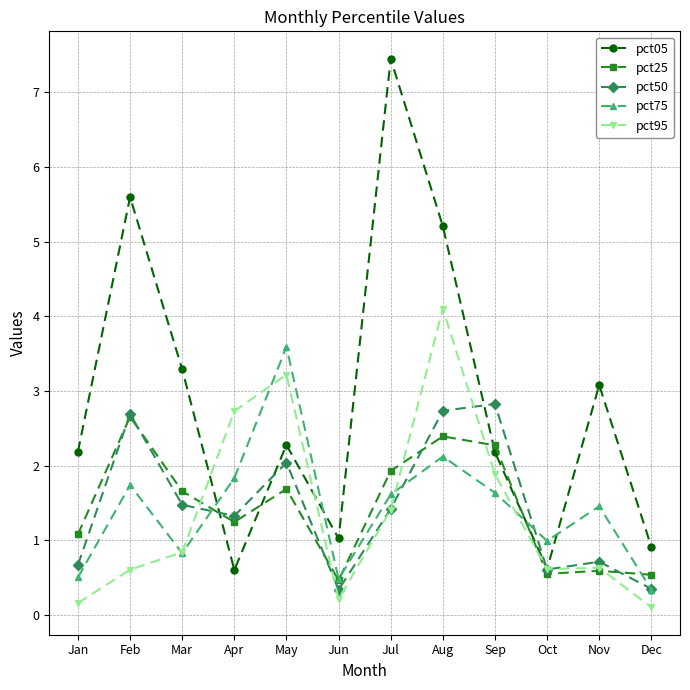

What is the maximum value for pct25?

2.7